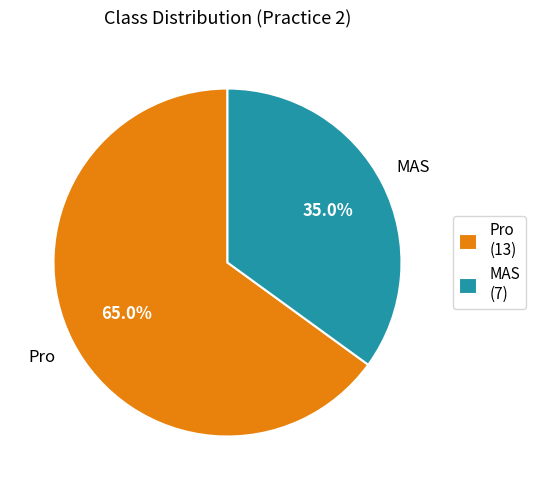

Is Pro the majority of the pie?

Yes